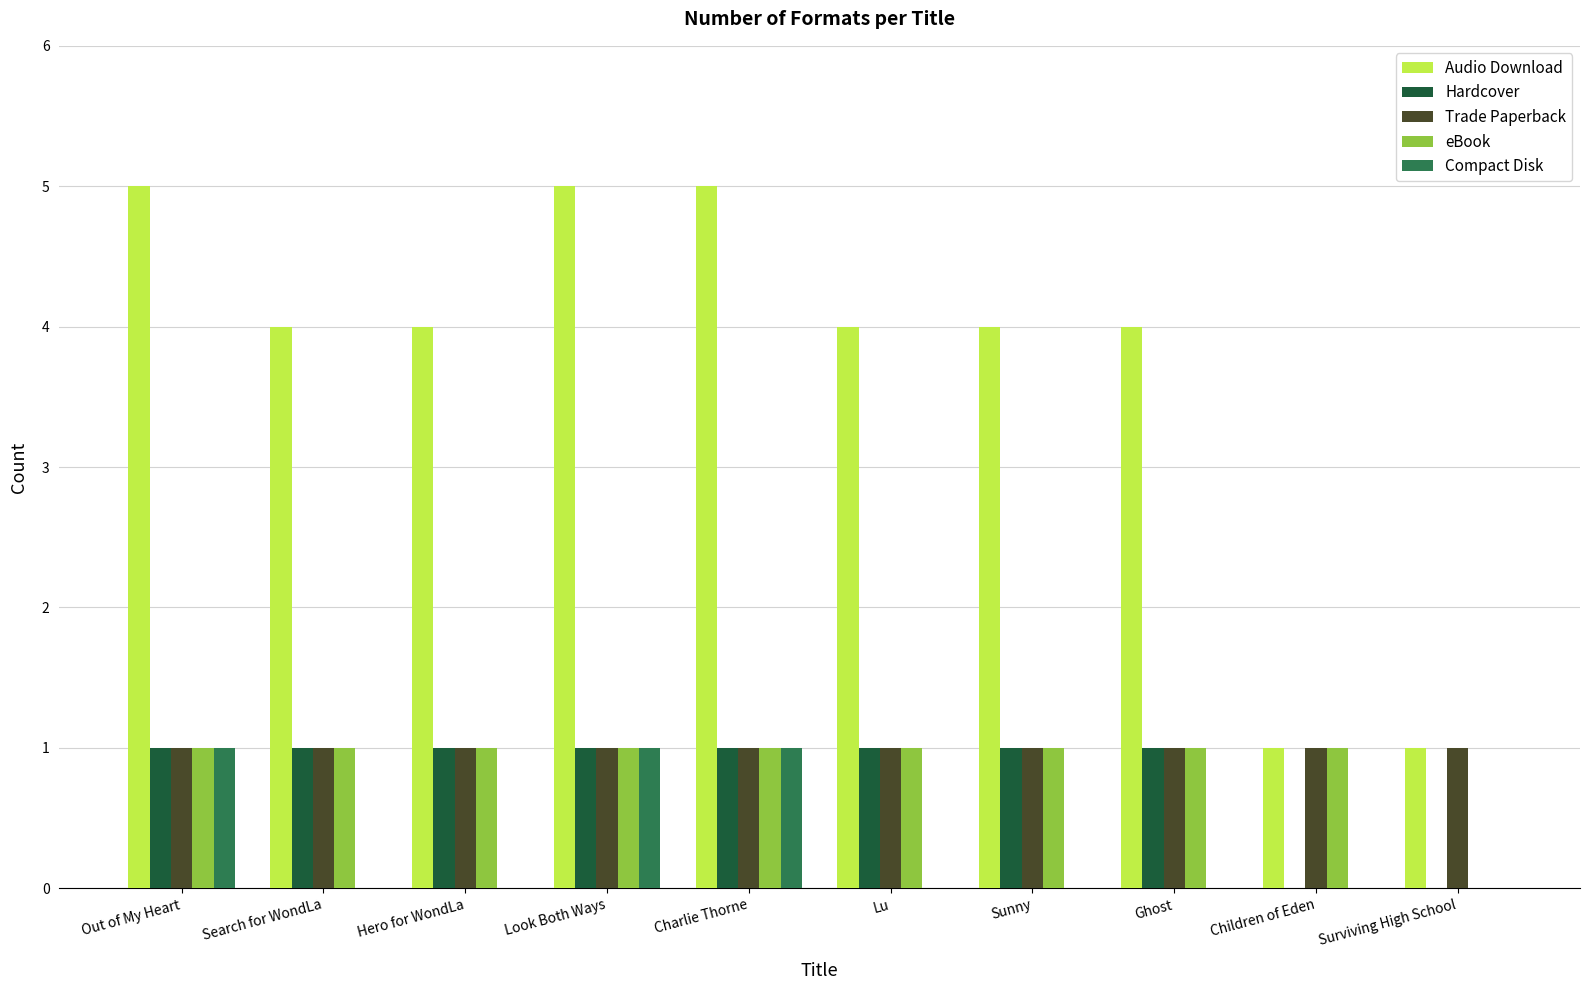

How many groups of bars are there?

10